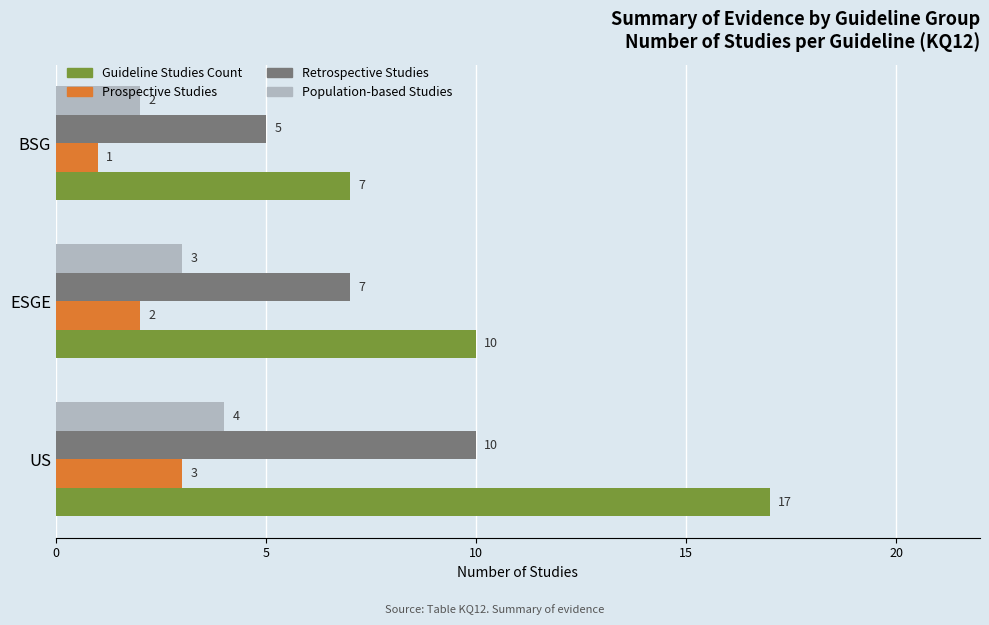

List the series in order of their peak value, highest first.

Guideline Studies Count, Retrospective Studies, Population-based Studies, Prospective Studies